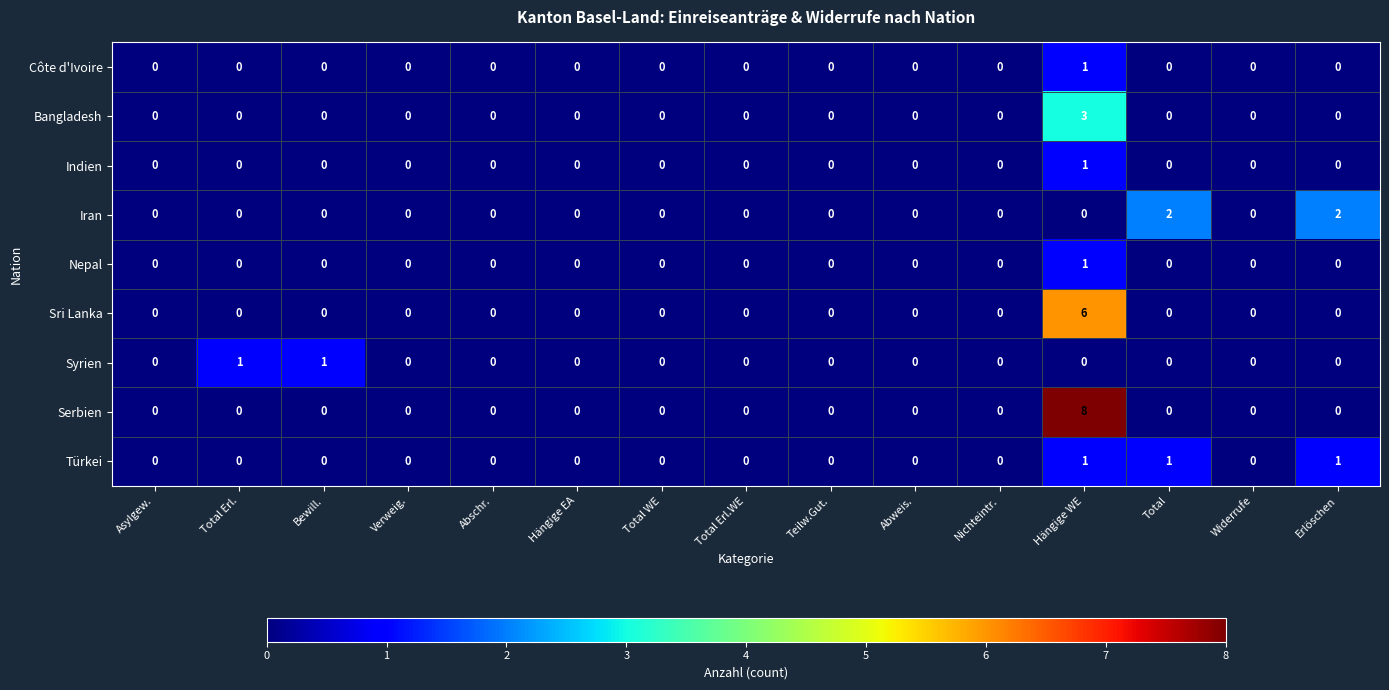

At how many categories does at least one series exceed 4?

1